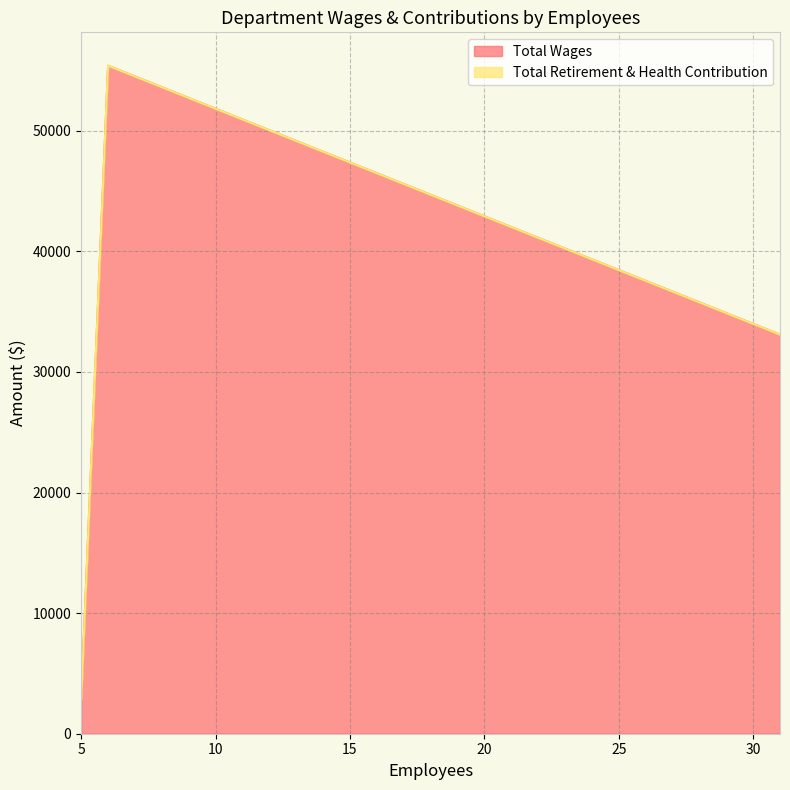

What is the sum of the Total Wages values at Firefighter and Administration?

88492